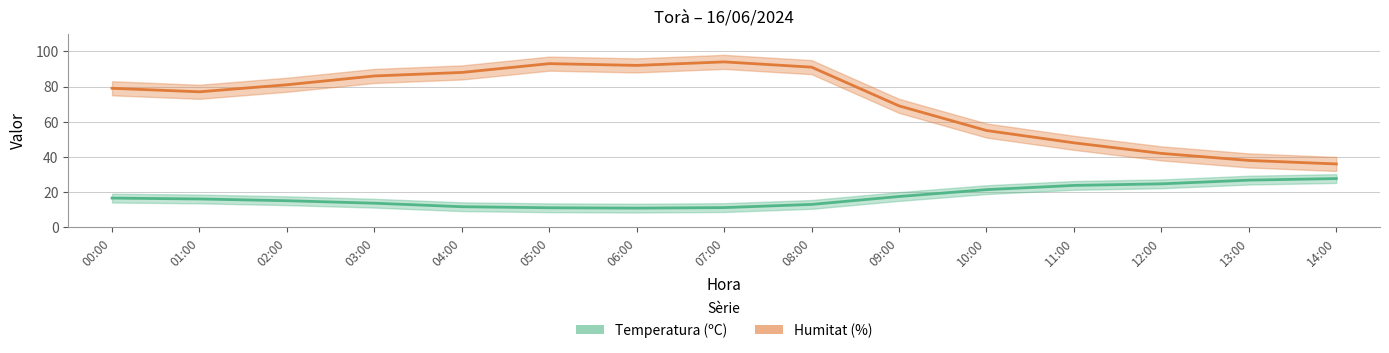

Reading left to right, transcribe all the data shown in this chart.

Temperatura (ºC): 16.6	16.1	15.1	13.7	11.7	11.1	10.9	11.2	13.0	17.5	21.4	23.8	24.7	26.8	27.7
Humitat (%): 79.0	77.0	81.0	86.0	88.0	93.0	92.0	94.0	91.0	69.0	55.0	48.0	42.0	38.0	36.0